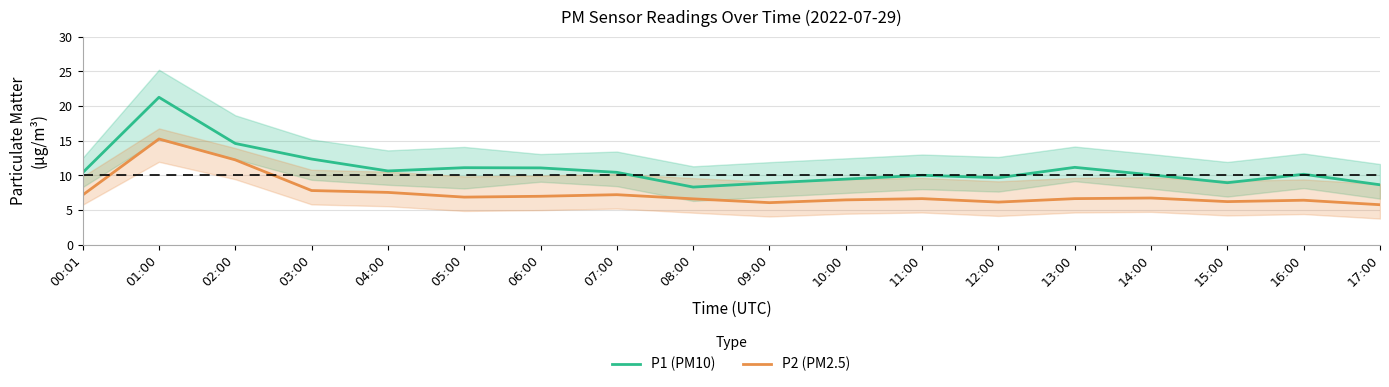

Reading left to right, extract all data points from this chart.

P1 (PM10): 10.4	21.3	14.6	12.3	10.6	11.1	11.1	10.4	8.3	8.9	9.4	10.0	9.7	11.2	10.1	8.9	10.2	8.6
P2 (PM2.5): 7.2	15.2	12.2	7.8	7.5	6.8	7.0	7.2	6.6	6.0	6.5	6.6	6.1	6.6	6.7	6.2	6.4	5.8